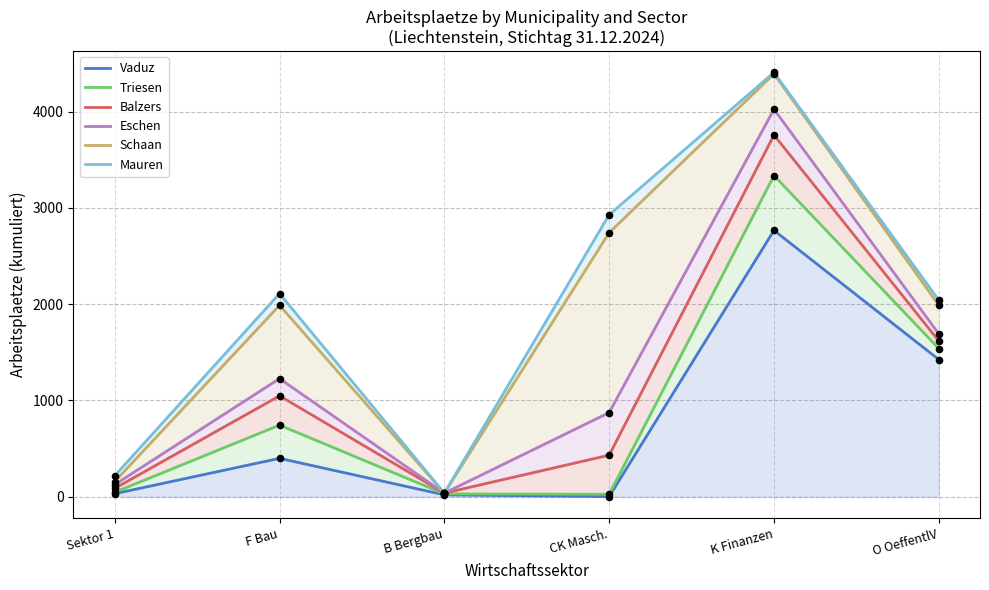

At how many categories does at least one series exceed 2192?

2